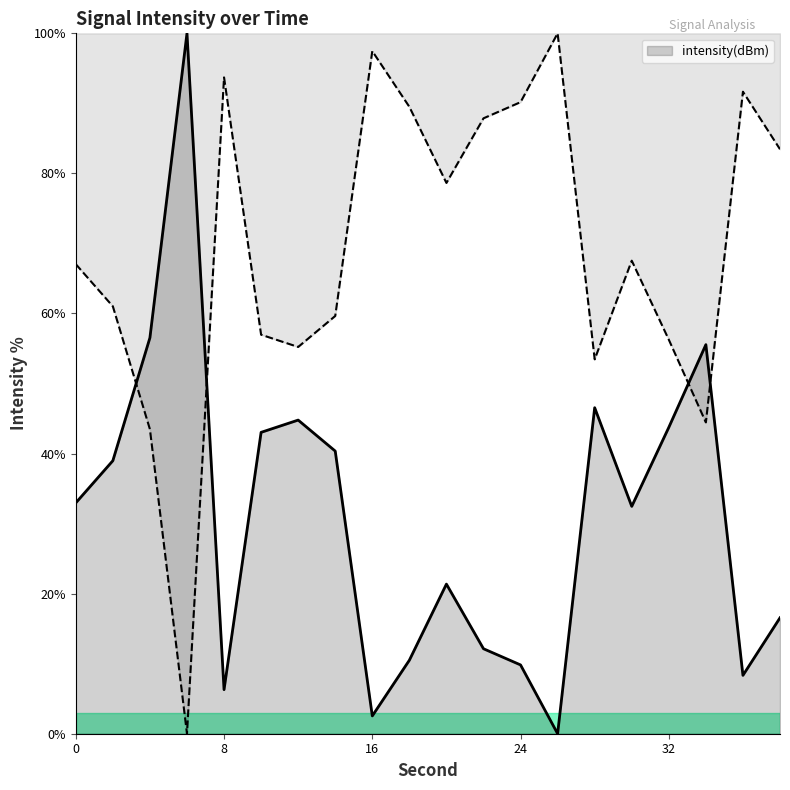

How many interior local peaks (higher than both neighbors) does the data have?

5